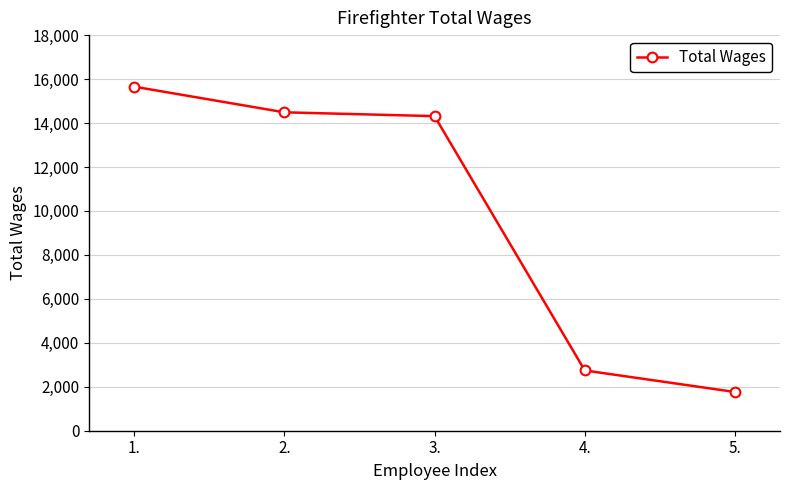

How many lines are shown in the chart?

1